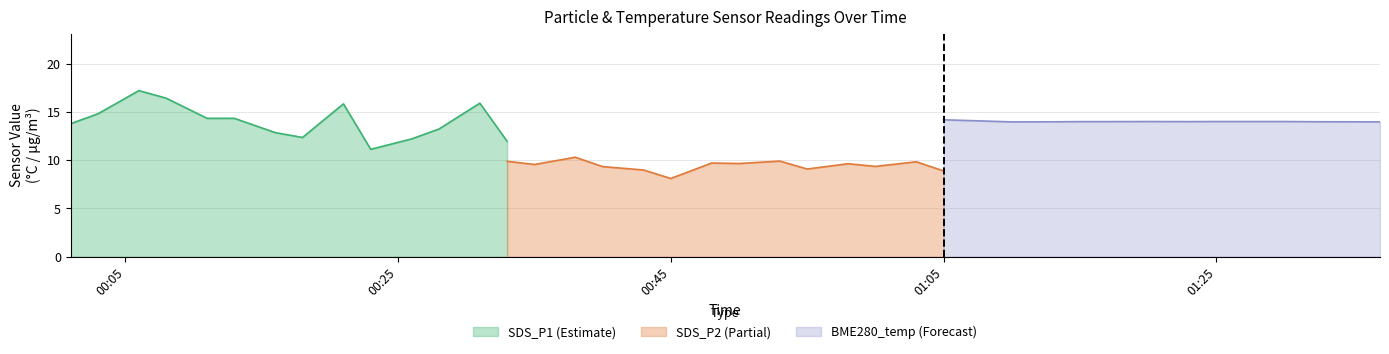

What is the difference between the highest and lowest values at 2021/06/27 01:08?

3.1